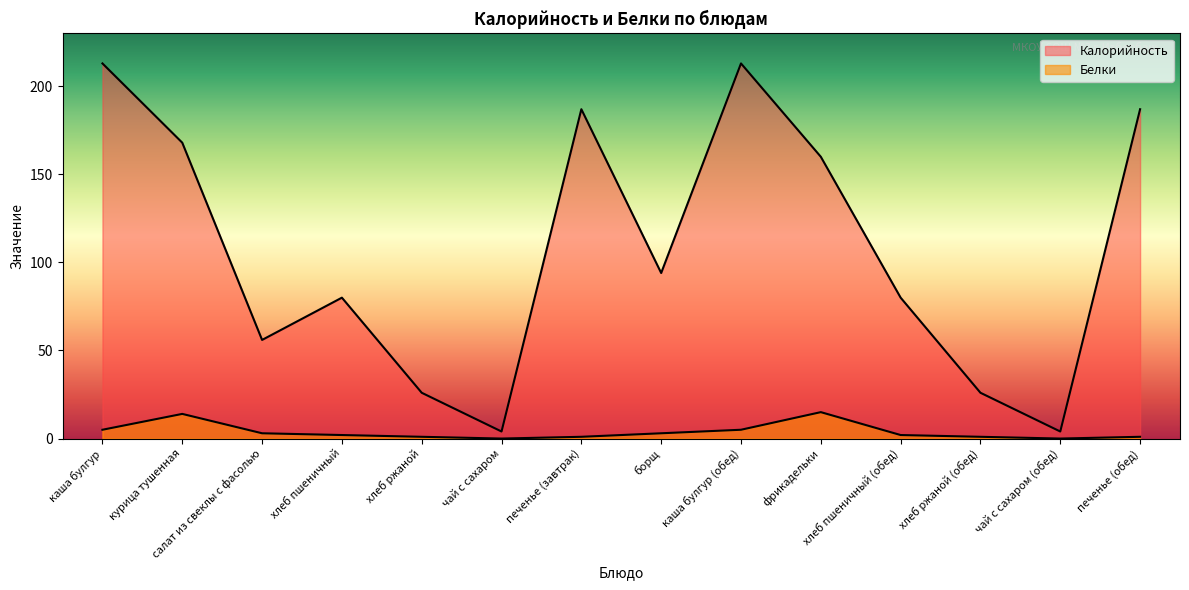

Does the chart have visible grid lines?

No